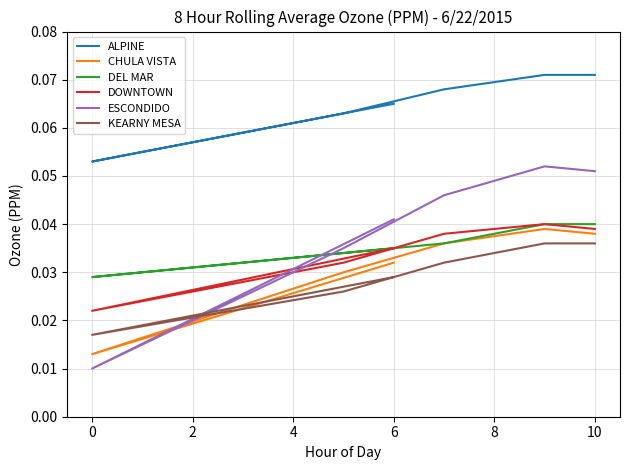

Between −2 and 2, which series saw the biggest shift?

ESCONDIDO